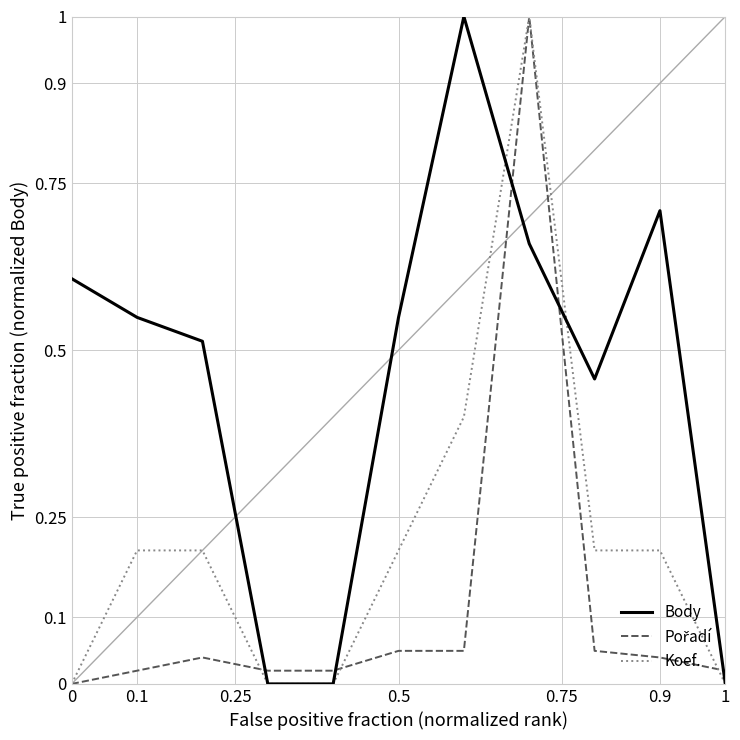

What is the maximum value shown in the chart?

1.0